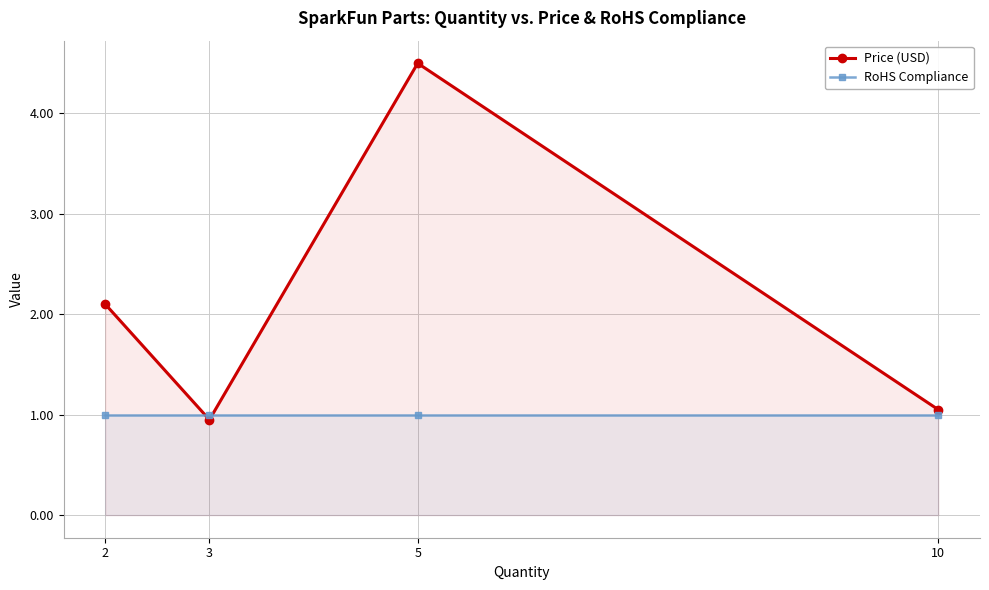

Read the RoHS Compliance value at 5.

1.0